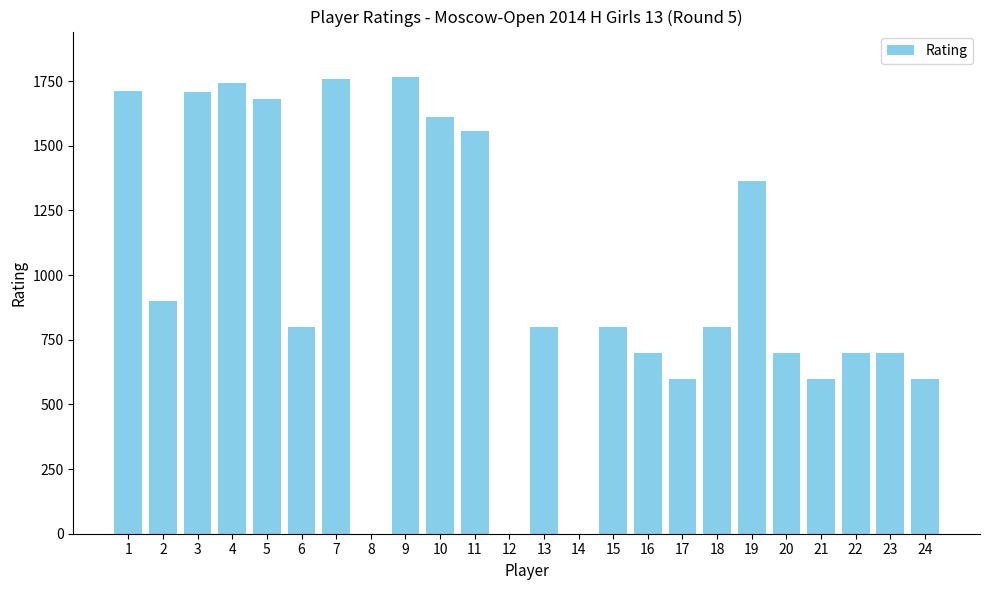

Are the bars horizontal?

No